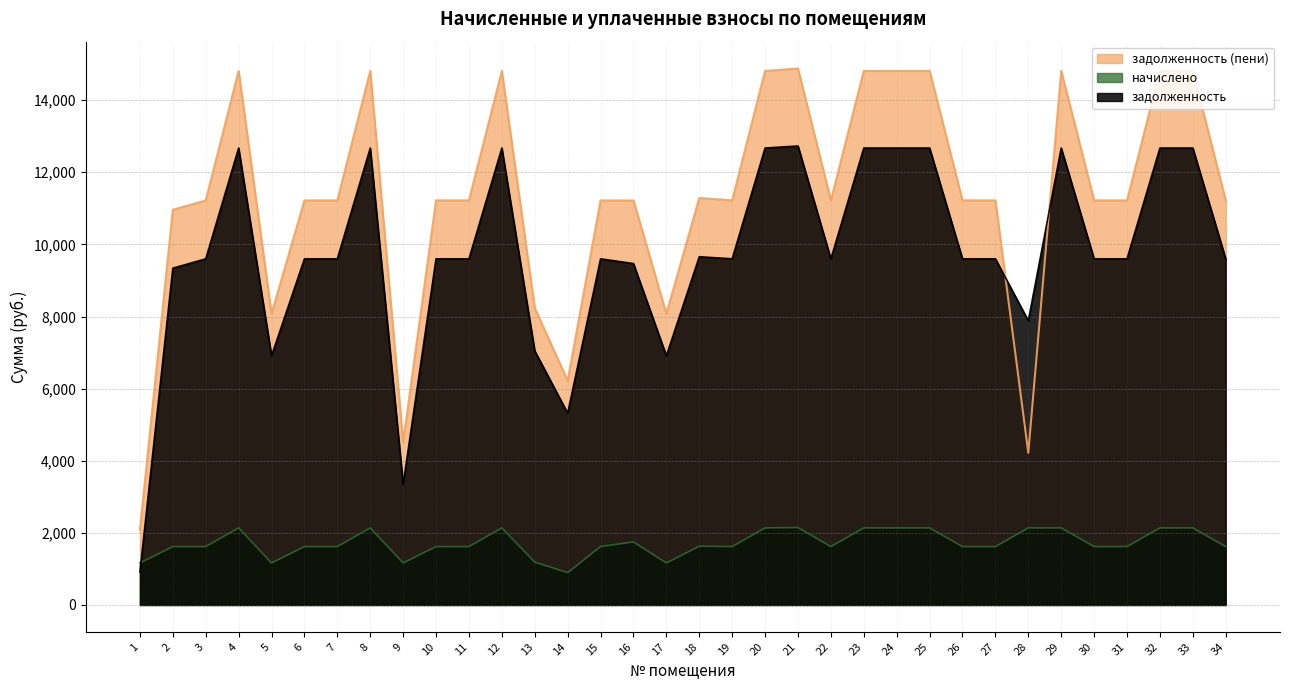

At which category is the sum across all series the highest?

21